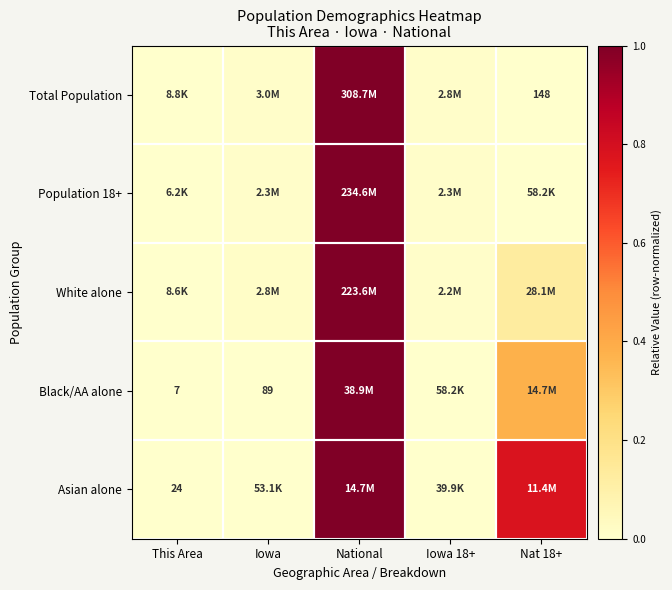

The Asian alone series shows 1.3 at National. True or false?

False